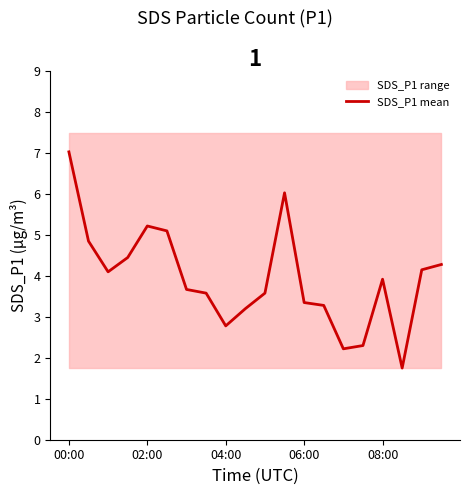

Reading left to right, transcribe all the data shown in this chart.

7.0	4.8	4.1	4.5	5.2	5.1	3.7	3.6	2.8	3.2	3.6	6.0	3.4	3.3	2.2	2.3	3.9	1.8	4.2	4.3